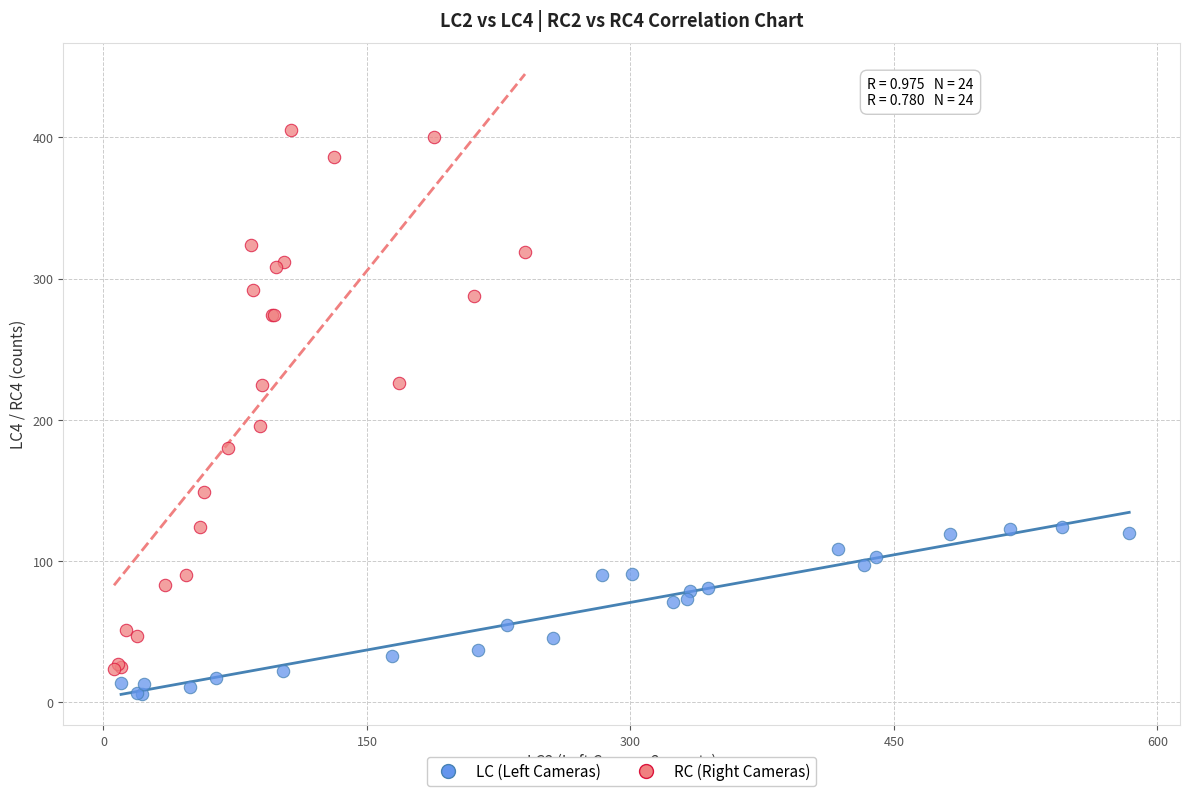

Which series reaches the maximum Y coordinate?

RC (Right Cameras)